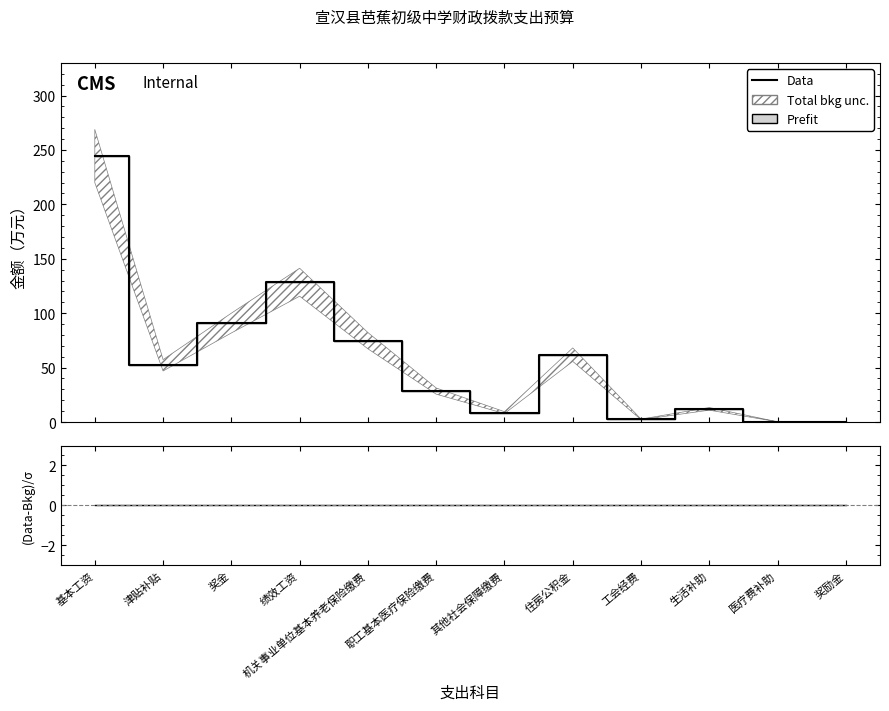

Does the chart display data point markers on the line(s)?

No